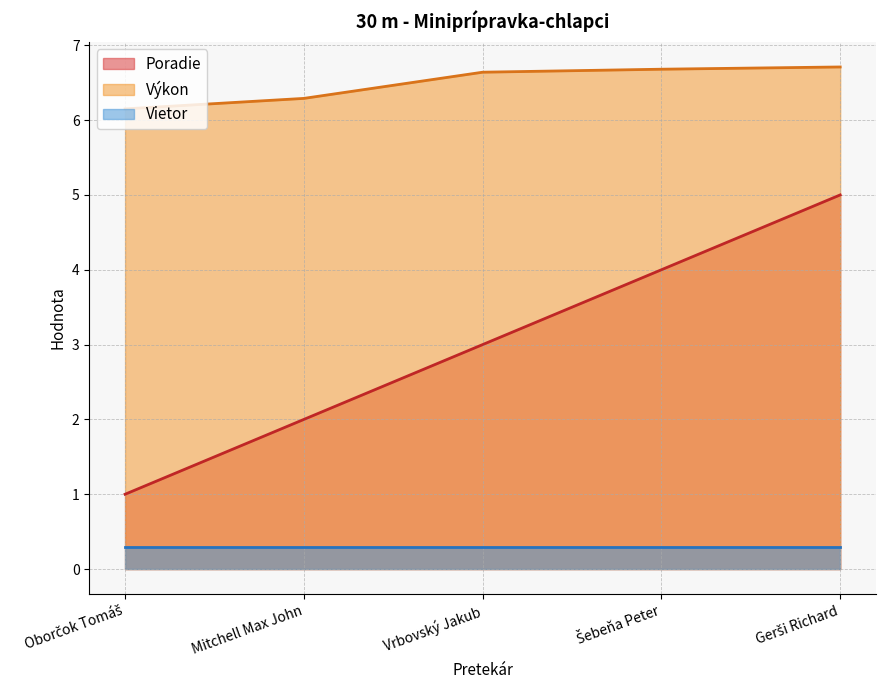

Which series has the largest range (max minus min)?

Poradie